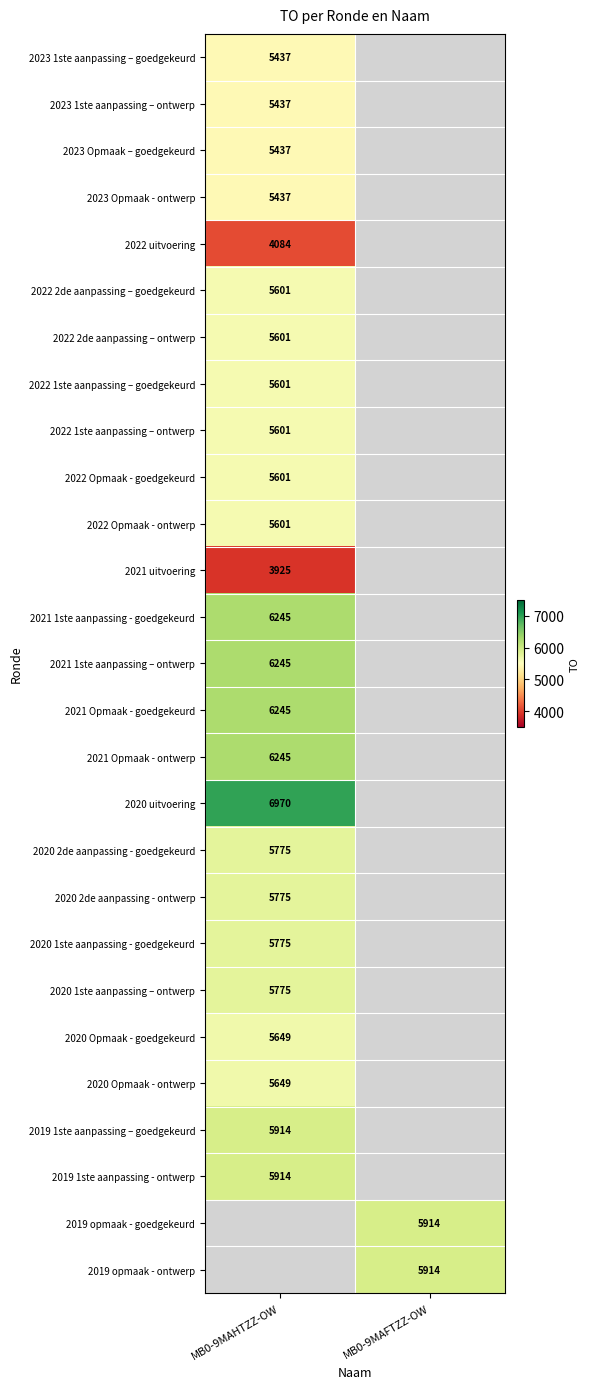

True or false: 2022 1ste aanpassing – ontwerp has a value of 5601 at MB0-9MAHTZZ-OW.

True